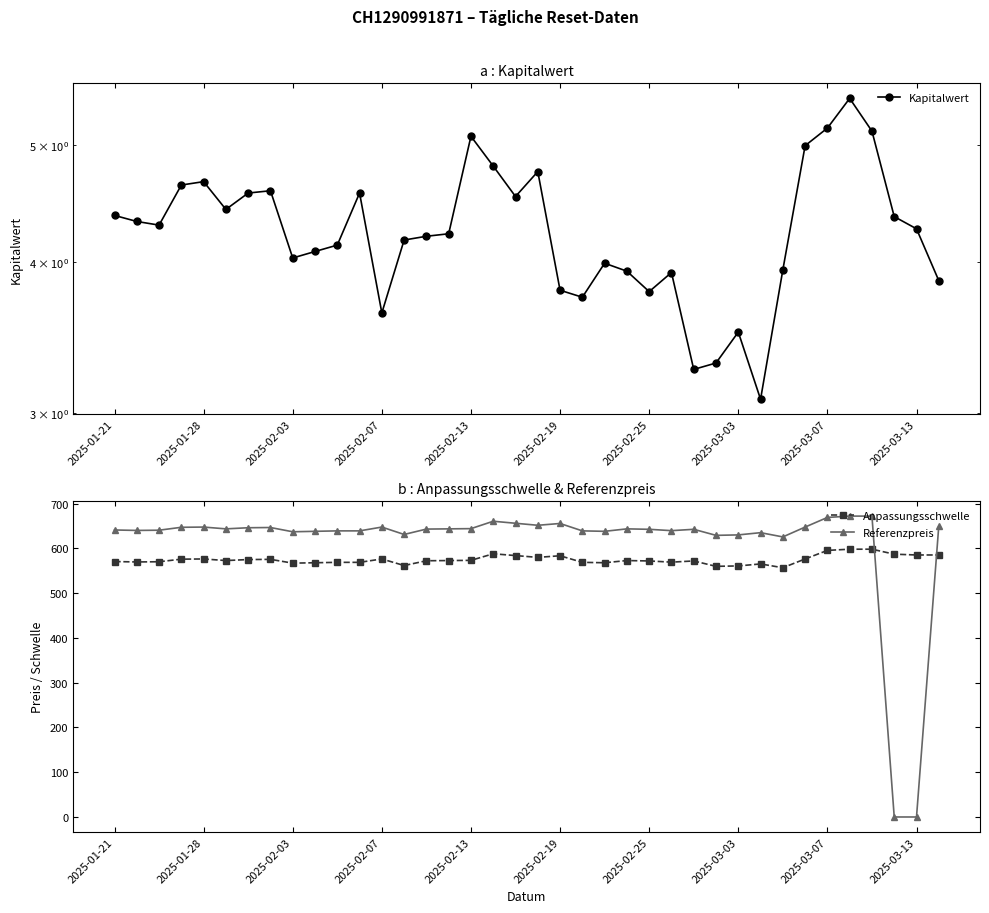

How many data points in Referenzpreis are less than 643?

19